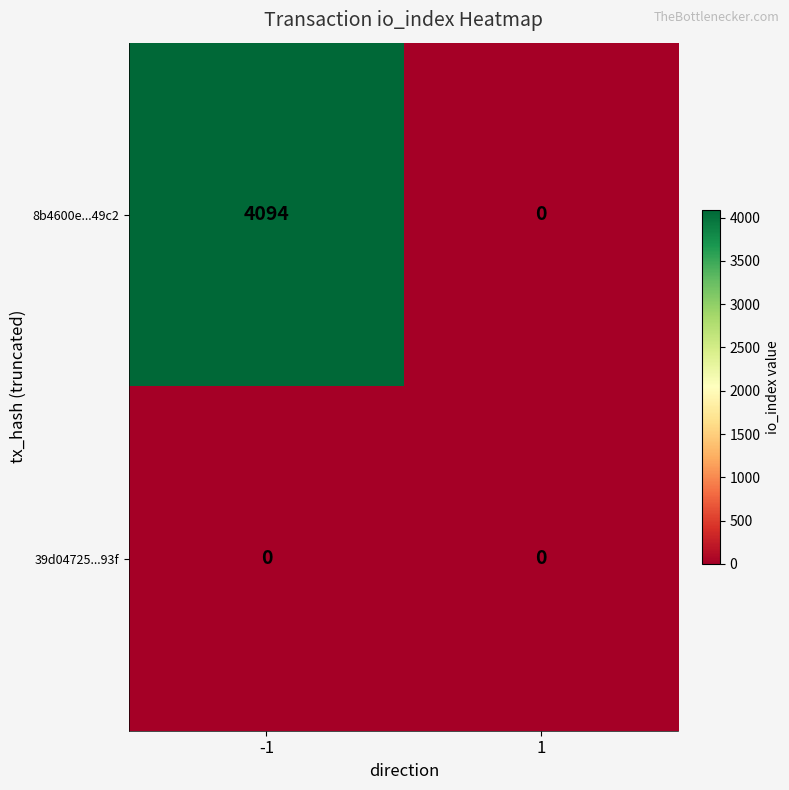

At which category is the sum across all series the highest?

-1